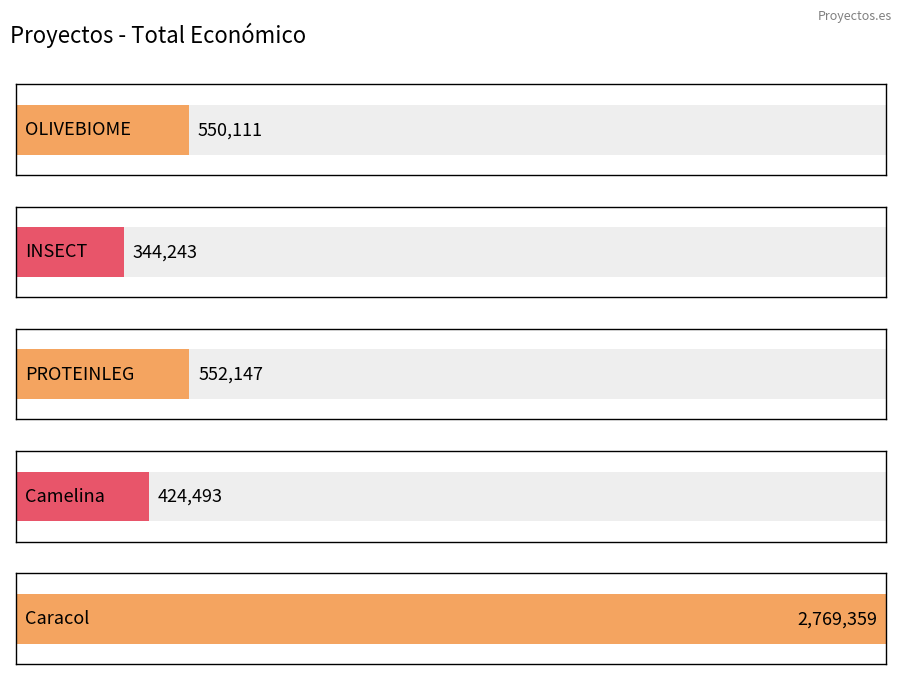

Rank the categories by value from highest to lowest.

Caracol, PROTEINLEG, OLIVEBIOME, Camelina, INSECT